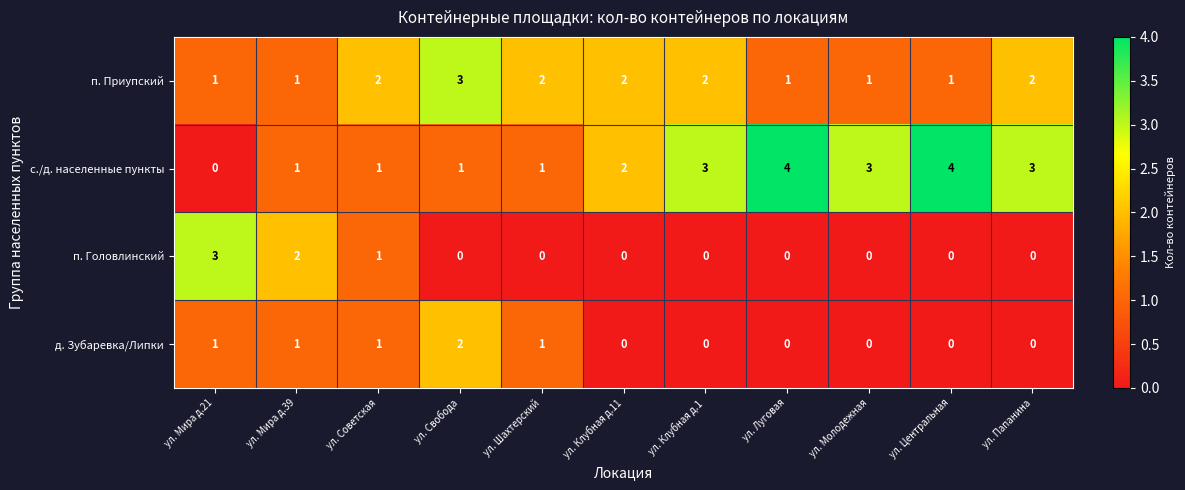

How many data points in п. Головлинский are above 0?

3